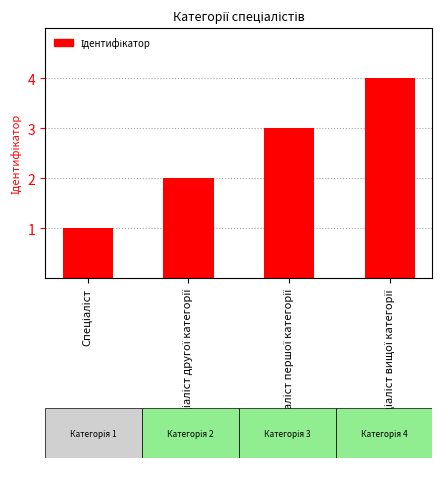

How many data points are less than 3?

2